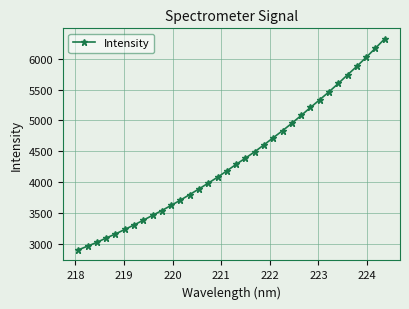

What is the value of the 33rd point from the left?

6169.0